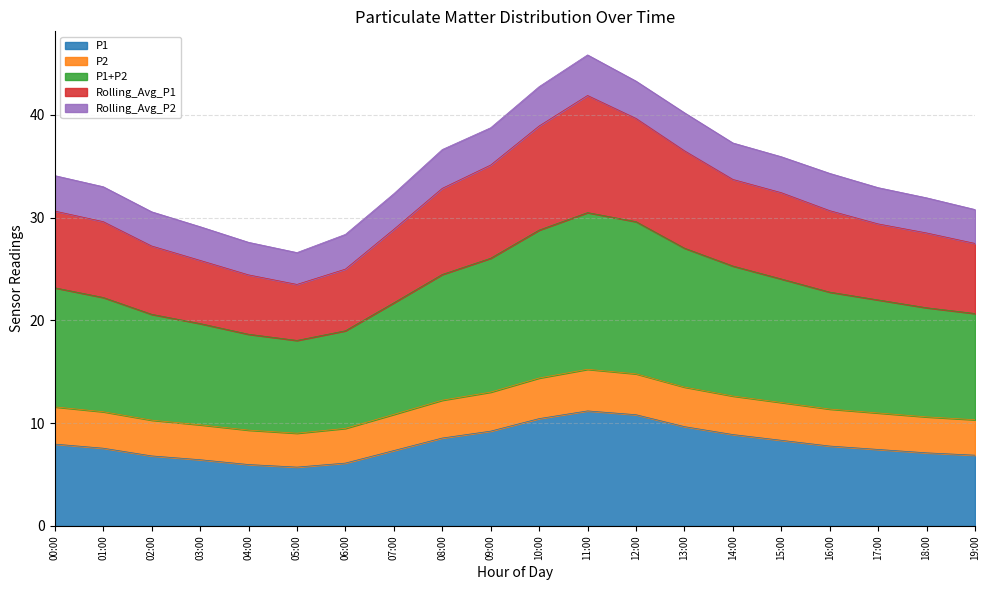

The P1 series shows 8.6 at 08:00. True or false?

True